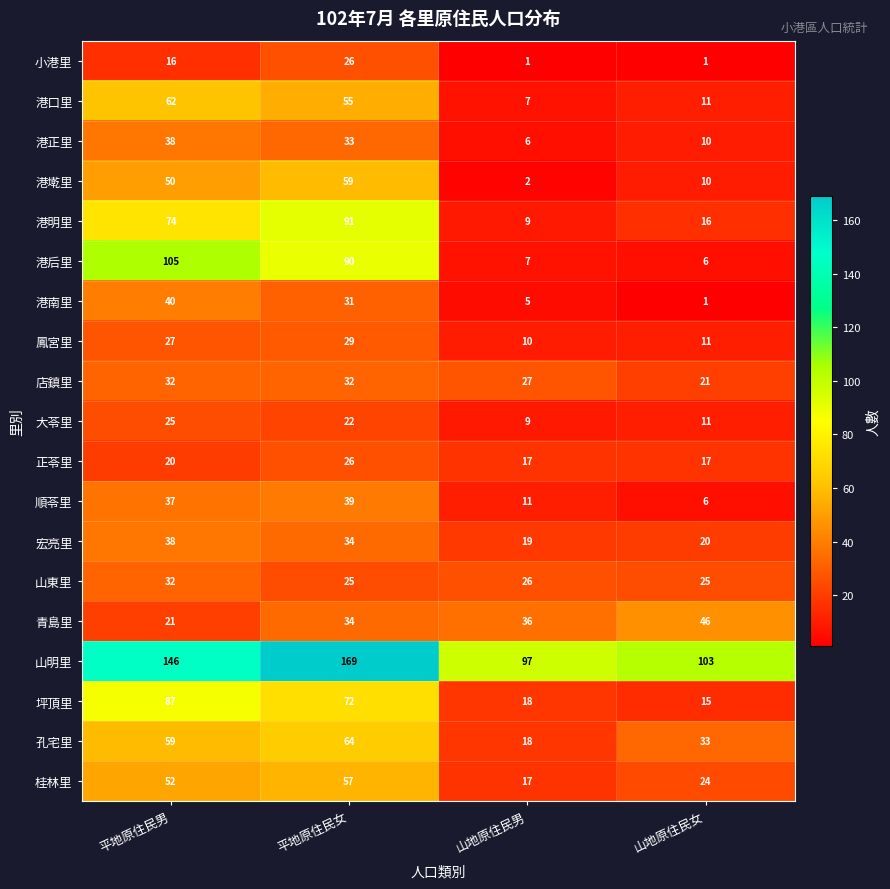

At which category is the sum across all series the highest?

平地原住民女